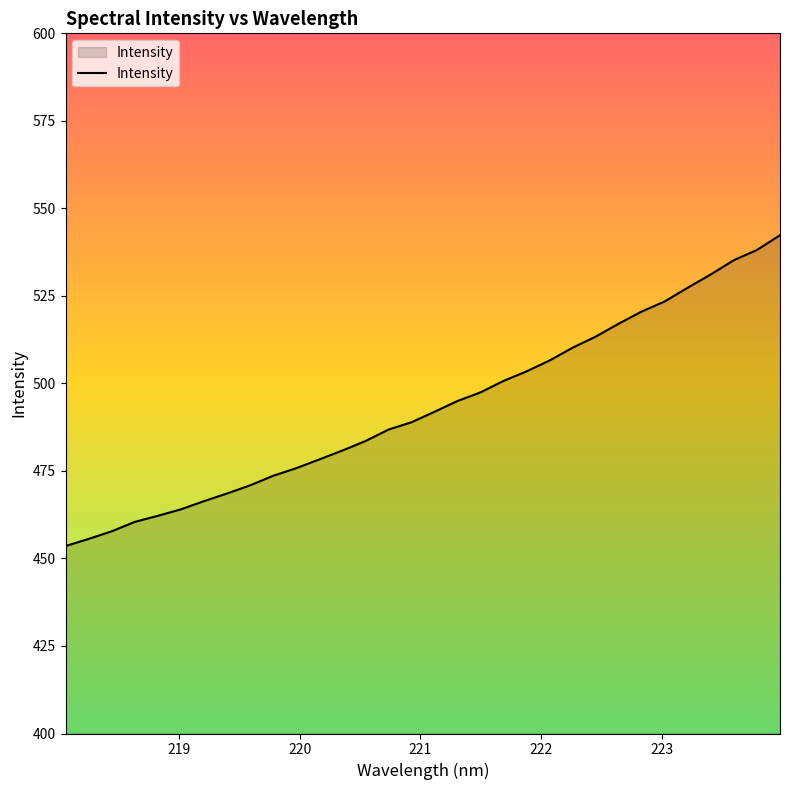

What is the smallest value displayed?

453.5